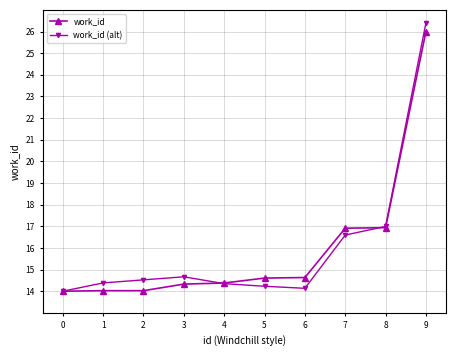

True or false: work_id (alt) and work_id intersect in this chart.

True